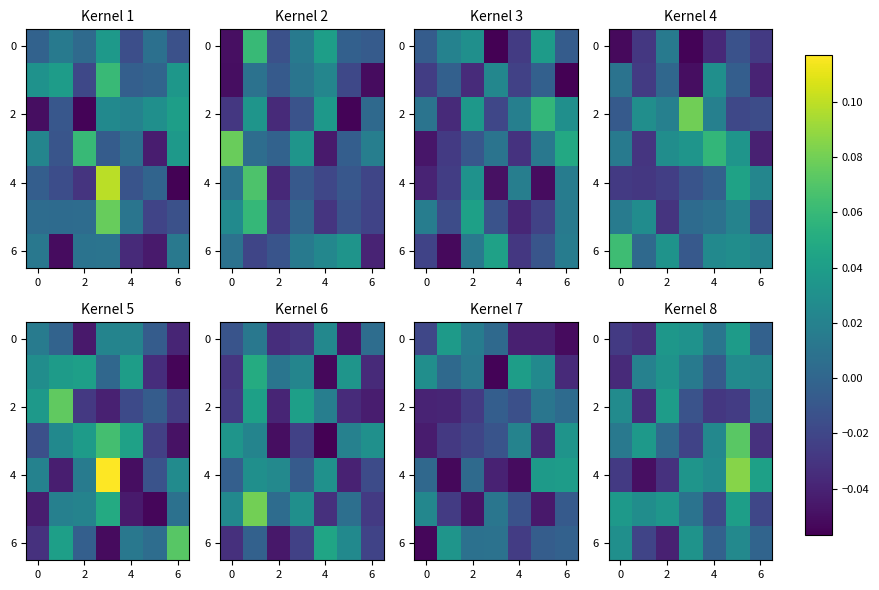

Between 2 and 6, which series saw the biggest shift?

row_4